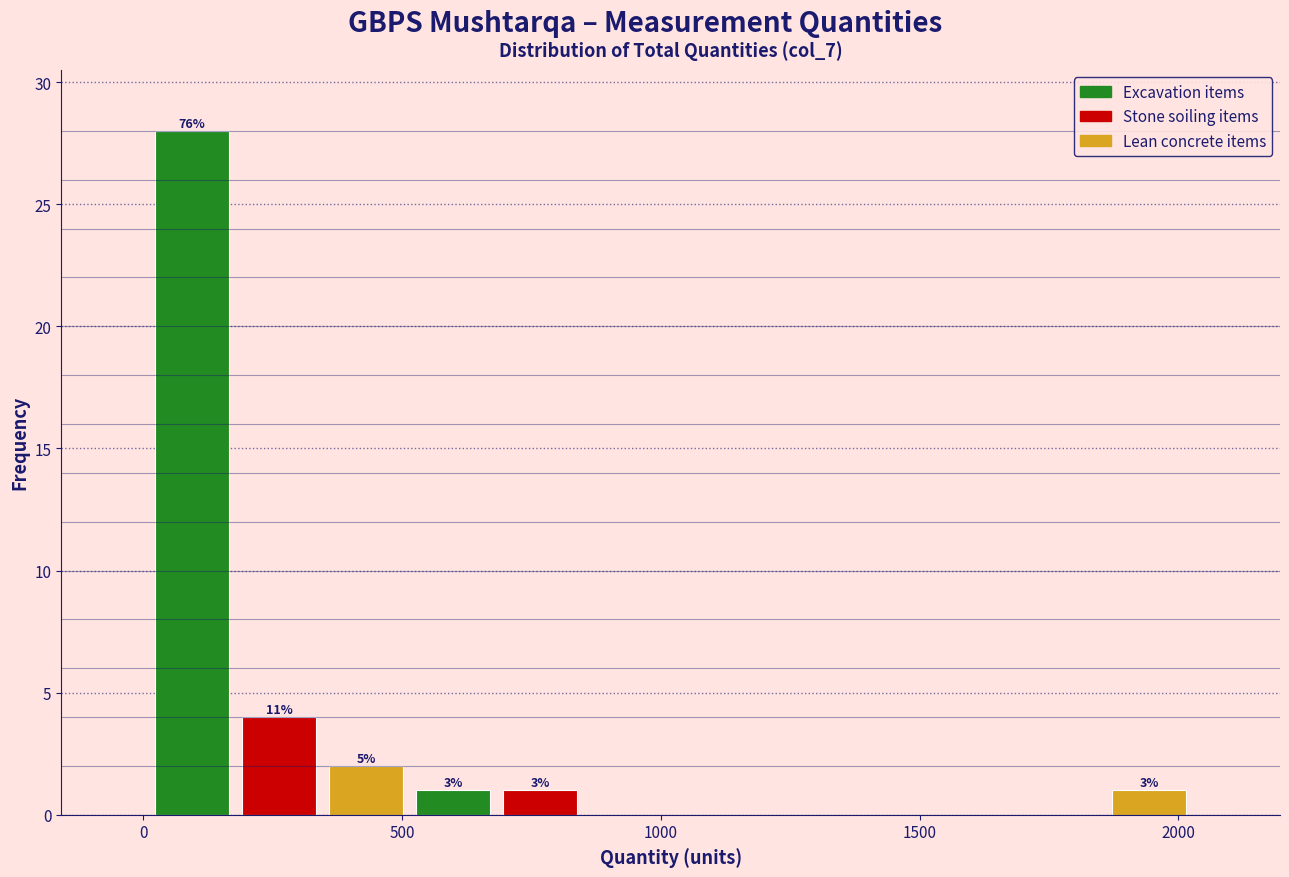

Read against the x-axis, roughly where is the centre of the tallest bar?

100